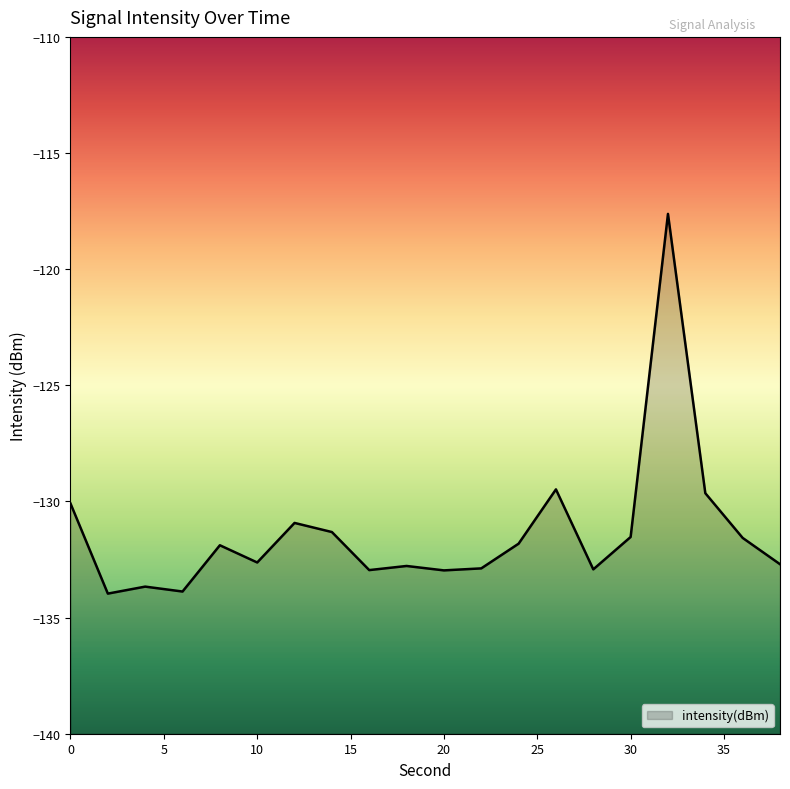

What is the value of the 19th point from the left?

-131.6